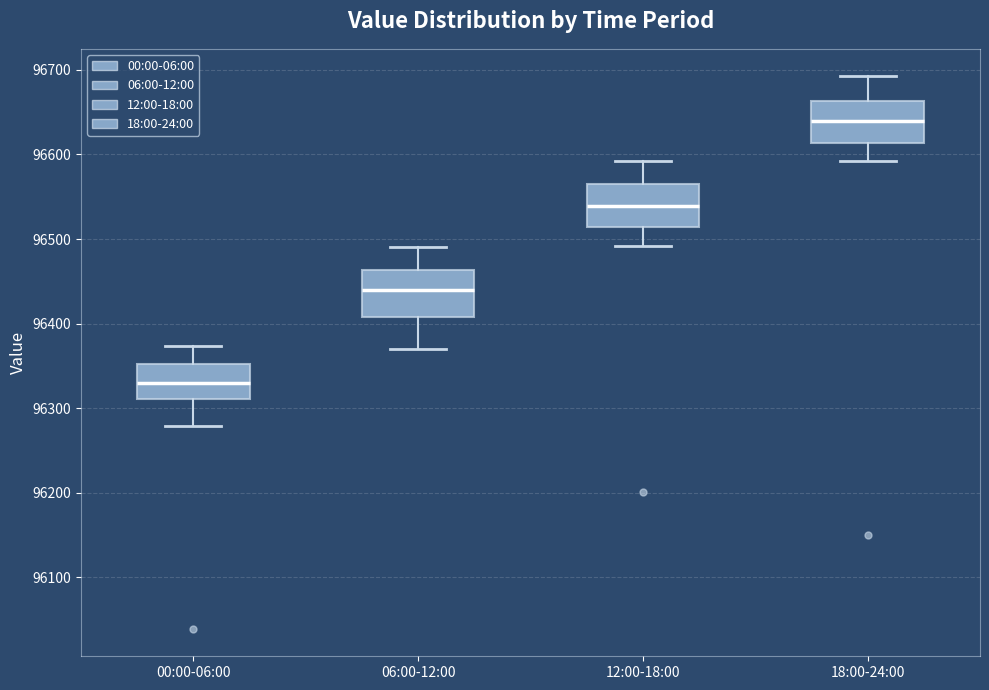

Reading left to right, transcribe this box plot: for each box, give where its median line is, the range the box spans, and where its two whiskers end, as read against the y-axis. The values are not printed on the chart, so give them approximately, as read against the axis.

00:00-06:00: median 96330, box 96310 to 96350, whiskers 96280 to 96370
06:00-12:00: median 96440, box 96410 to 96460, whiskers 96370 to 96490
12:00-18:00: median 96540, box 96510 to 96570, whiskers 96490 to 96590
18:00-24:00: median 96640, box 96610 to 96660, whiskers 96590 to 96690